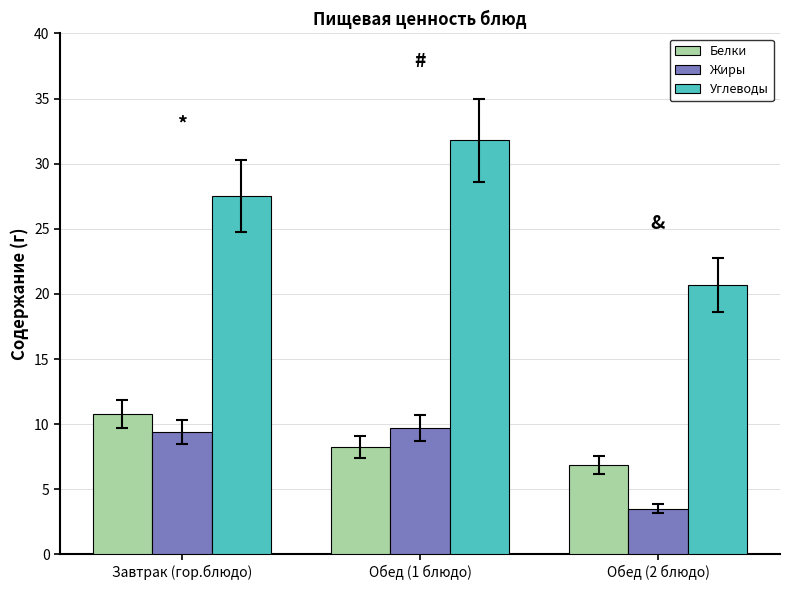

True or false: Углеводы has a value of 29.5 at Обед (2 блюдо).

False